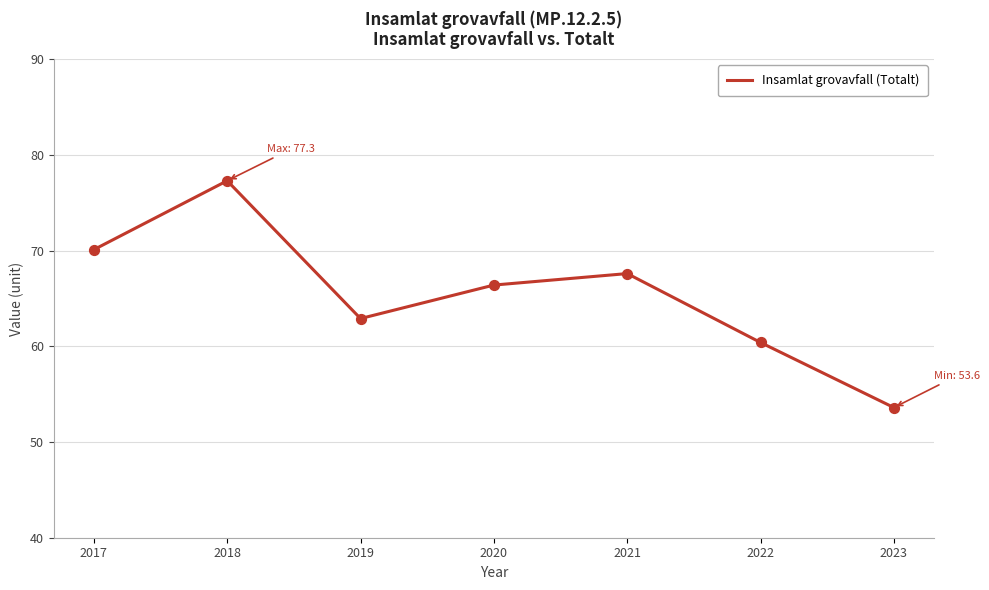

Approximately how many times larger is the value at 2018 compared to 2019?

1.2